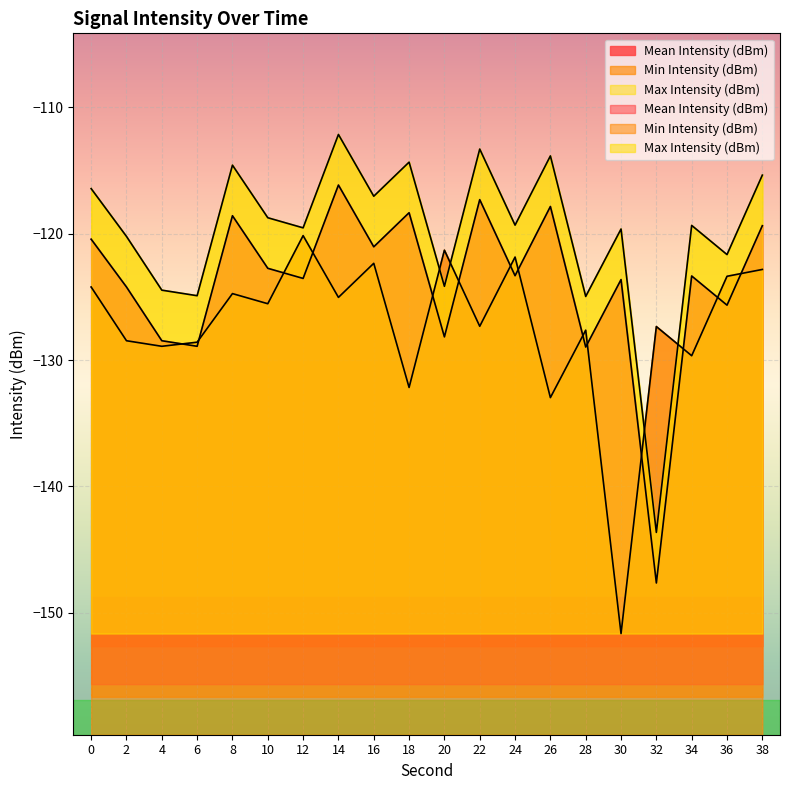

Between which two adjacent categories do Min Intensity (dBm) and Mean Intensity (dBm) first intersect?

18 and 20